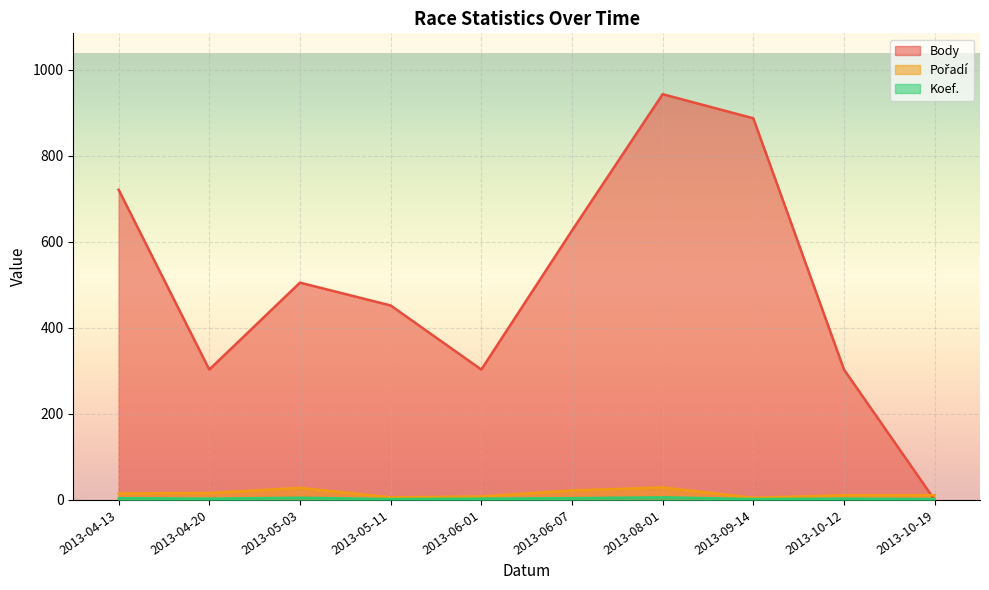

The value of Body at 2013-10-19 is 0. True or false?

True